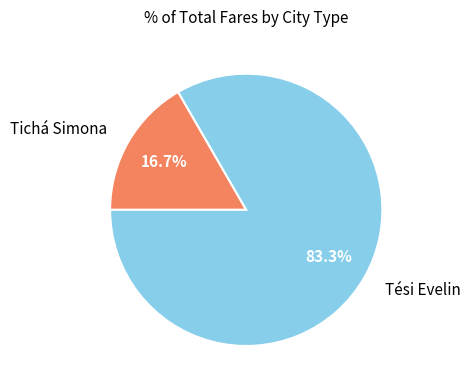

Does Tichá Simona account for over 50% of the chart?

No